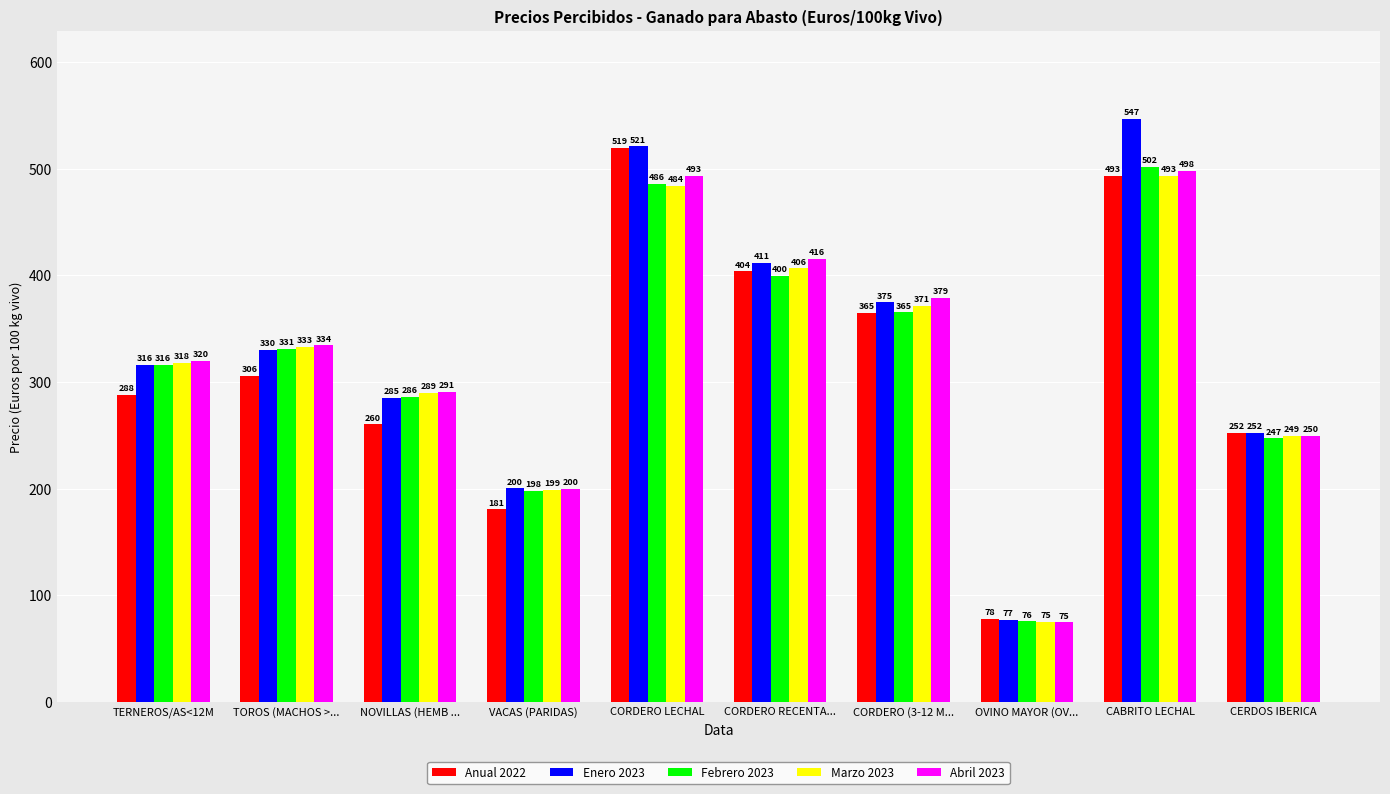

Read the Abril 2023 value at CABRITO LECHAL.

498.1